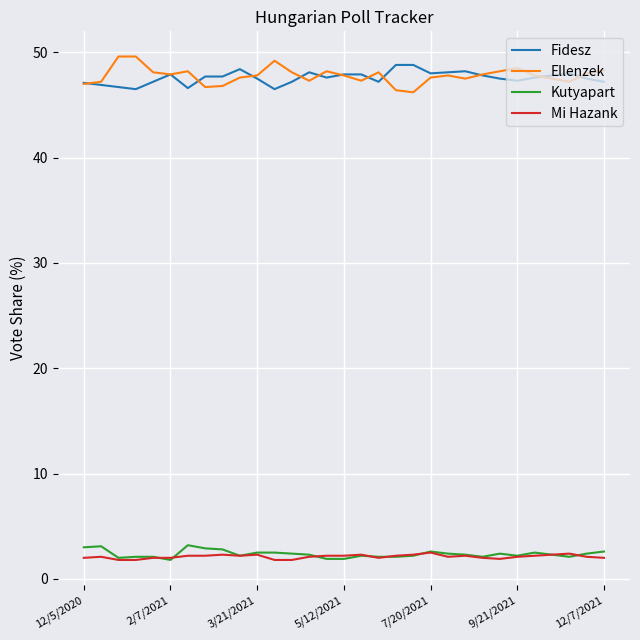

Does the chart have visible grid lines?

Yes